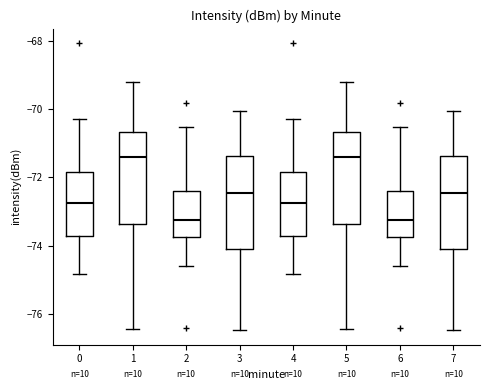

Reading left to right, read every box against the y-axis: the position of its median line, the range the box covers, and the ends of its whiskers. The values are not printed on the chart, so give them approximately, as read against the axis.

0: median -72.8, box -73.8 to -71.8, whiskers -74.8 to -70.2
1: median -71.4, box -73.4 to -70.6, whiskers -76.4 to -69.2
2: median -73.2, box -73.8 to -72.4, whiskers -74.6 to -70.6
3: median -72.4, box -74.0 to -71.4, whiskers -76.4 to -70.0
4: median -72.8, box -73.8 to -71.8, whiskers -74.8 to -70.2
5: median -71.4, box -73.4 to -70.6, whiskers -76.4 to -69.2
6: median -73.2, box -73.8 to -72.4, whiskers -74.6 to -70.6
7: median -72.4, box -74.0 to -71.4, whiskers -76.4 to -70.0